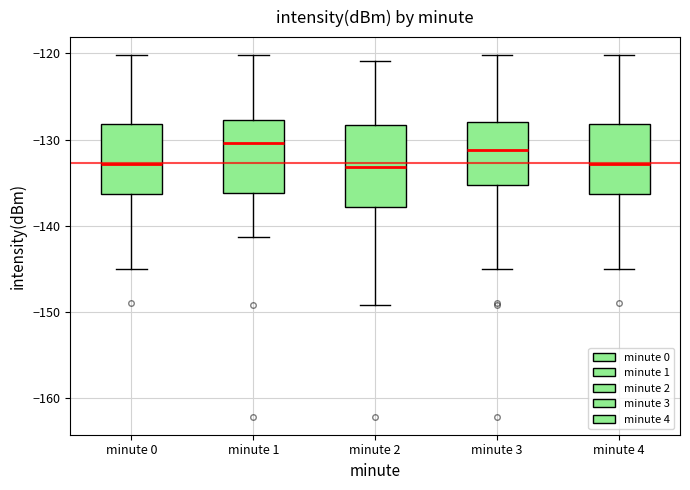

Reading left to right, read every box against the y-axis: the position of its median line, the range the box covers, and the ends of its whiskers. The values are not printed on the chart, so give them approximately, as read against the axis.

minute 0: median -133, box -136 to -128, whiskers -145 to -120
minute 1: median -130, box -136 to -128, whiskers -141 to -120
minute 2: median -133, box -138 to -128, whiskers -149 to -121
minute 3: median -131, box -135 to -128, whiskers -145 to -120
minute 4: median -133, box -136 to -128, whiskers -145 to -120